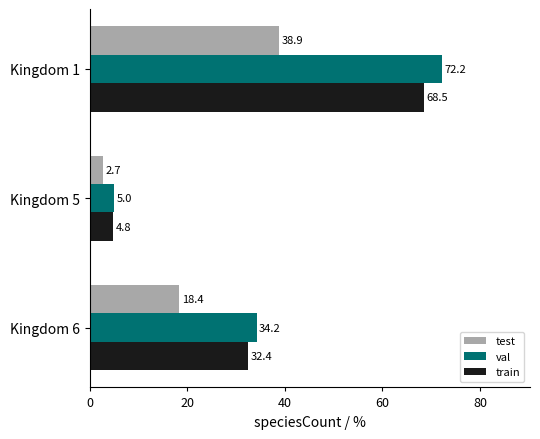

What is the sum of the val values at Kingdom 1 and Kingdom 6?

106.4